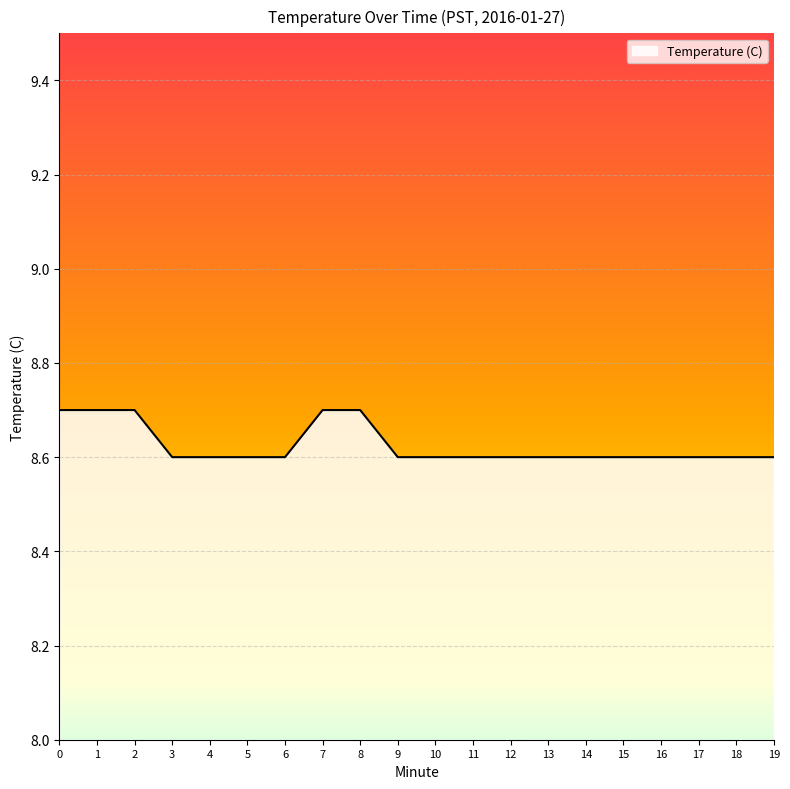

The chart shows a value of 14.8 at 3. True or false?

False